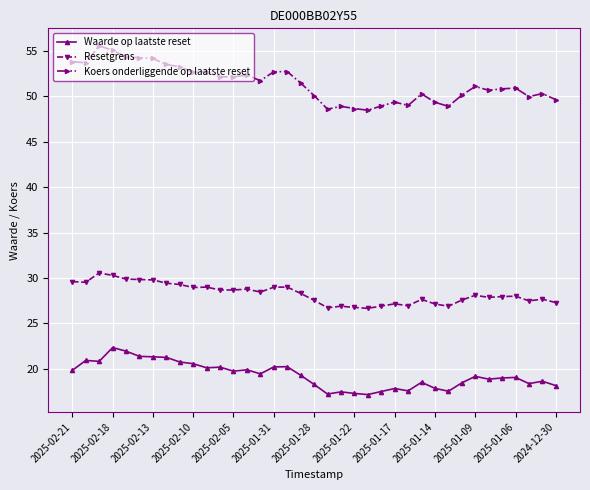

Which series has the largest range (max minus min)?

Koers onderliggende op laatste reset